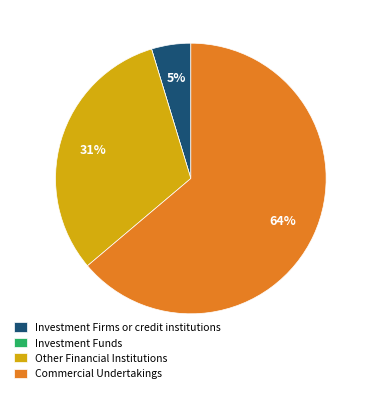

Is Commercial Undertakings the majority of the pie?

Yes